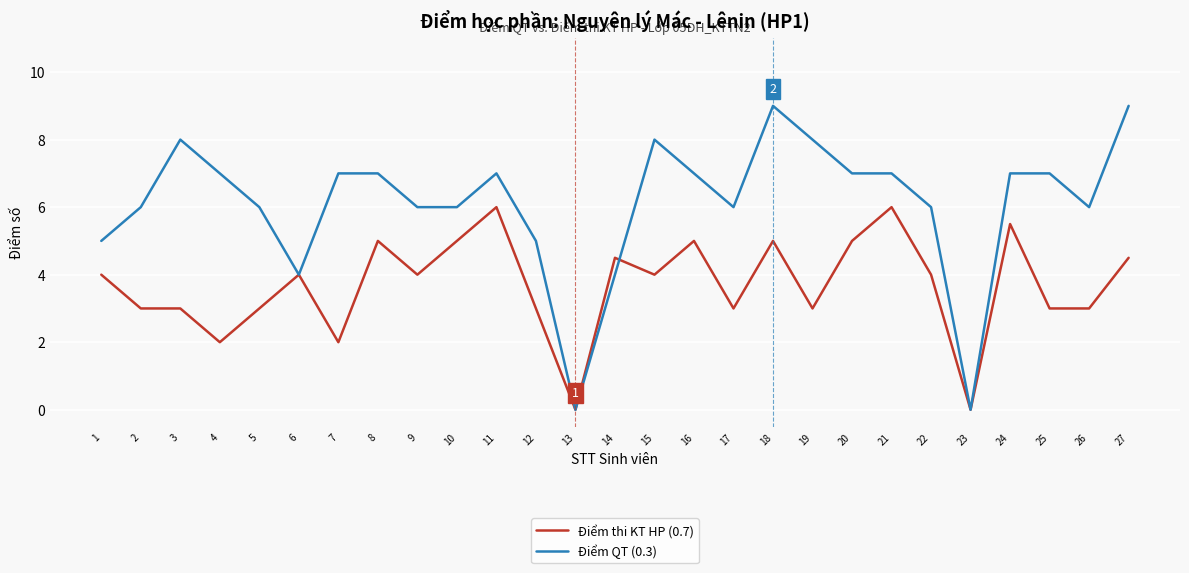

What is the highest value of the Điểm thi KT HP (0.7) series?

6.0